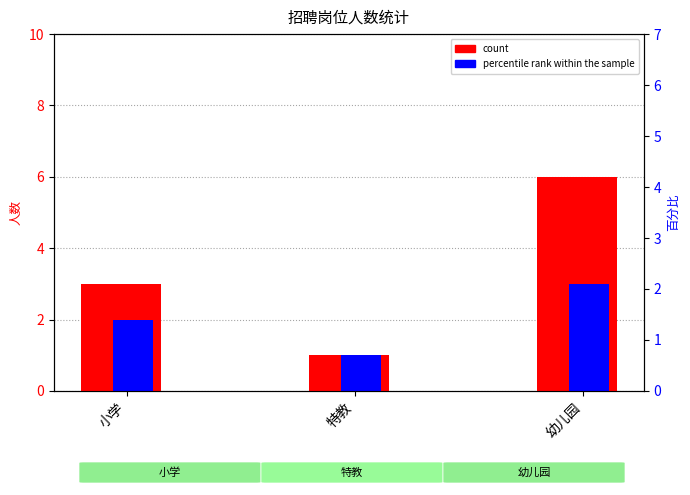

What is the sum of the count values at 幼儿园 and 特教?

7